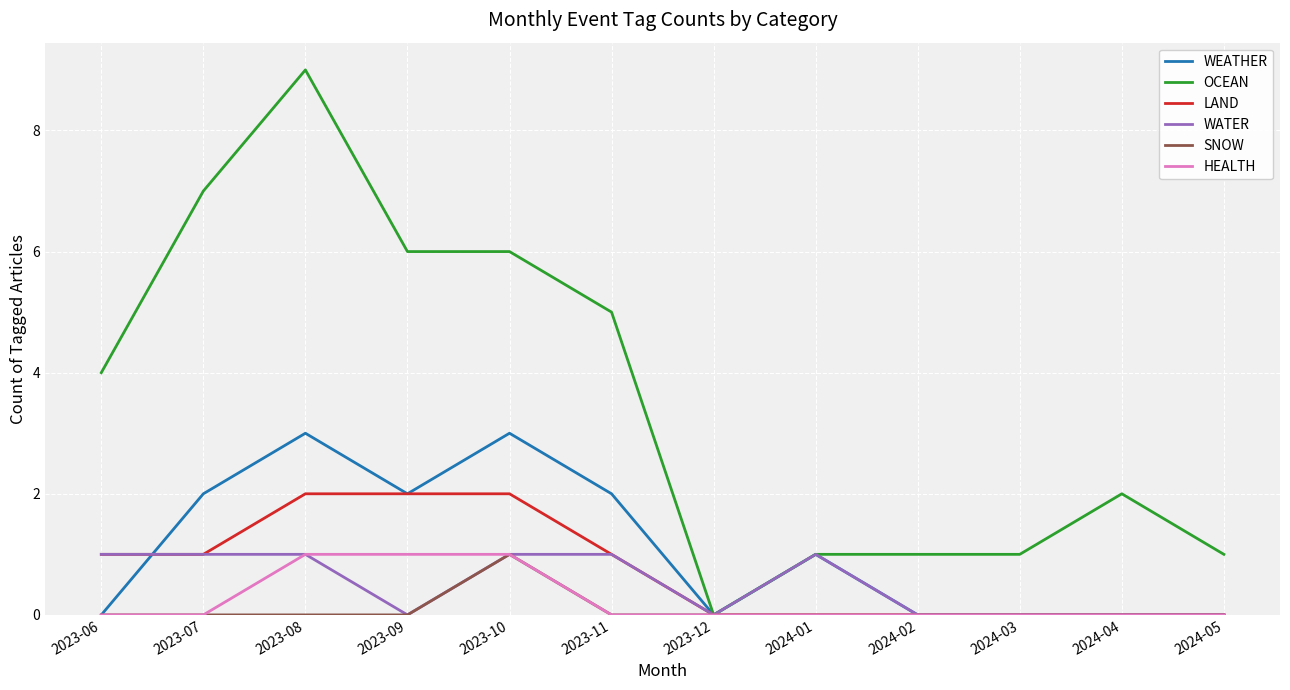

At which category does the chart reach its peak across all series?

2023-08